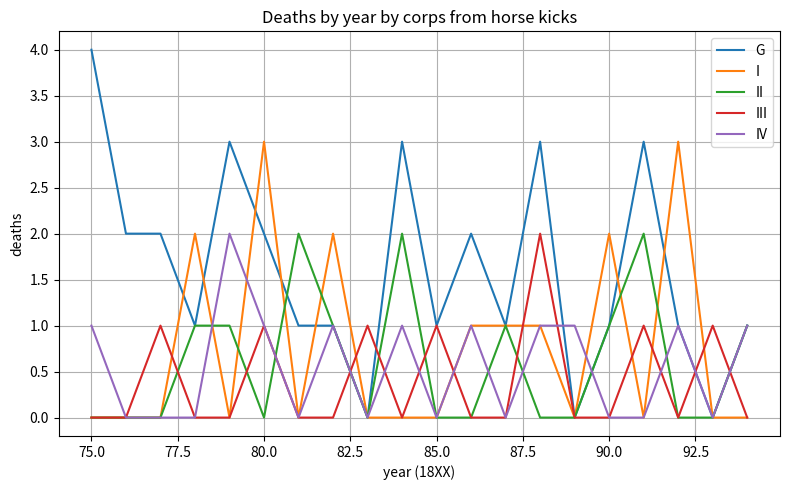

What is the average value of the IV series?

1